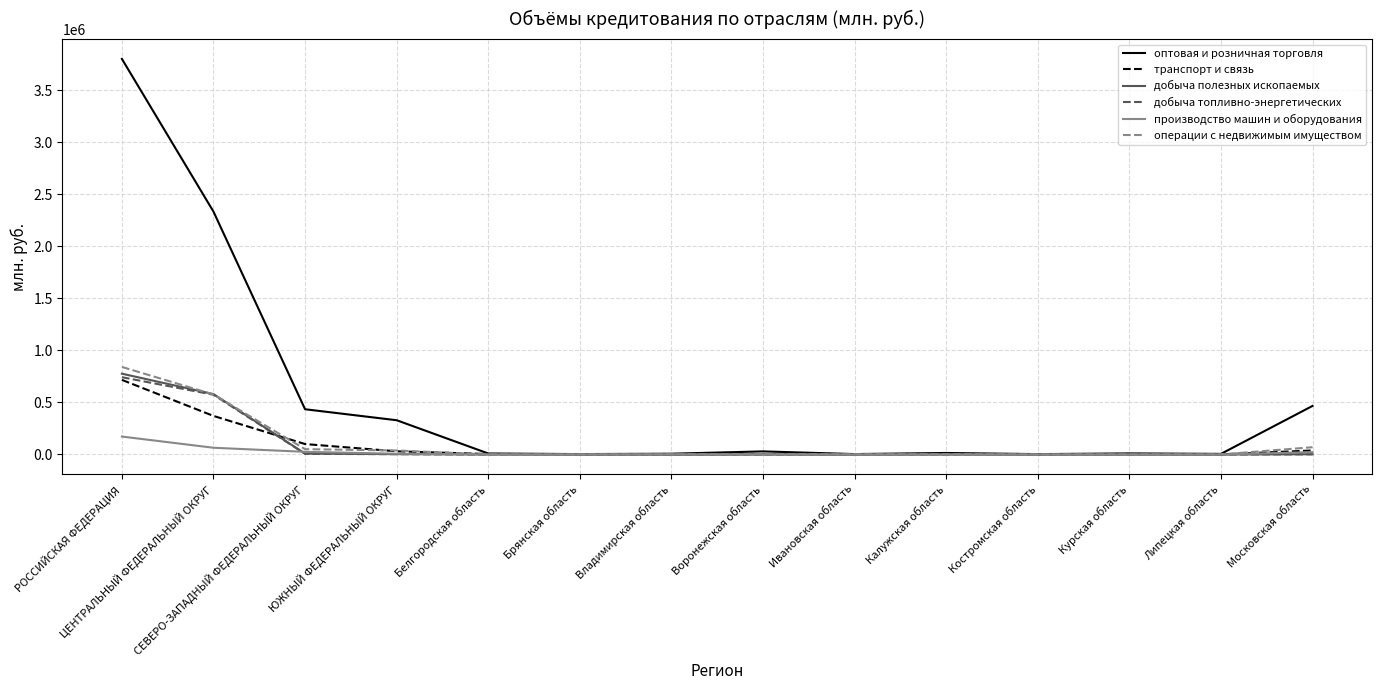

Where is оптовая и розничная торговля nearest to the value 1903519?

ЦЕНТРАЛЬНЫЙ ФЕДЕРАЛЬНЫЙ ОКРУГ